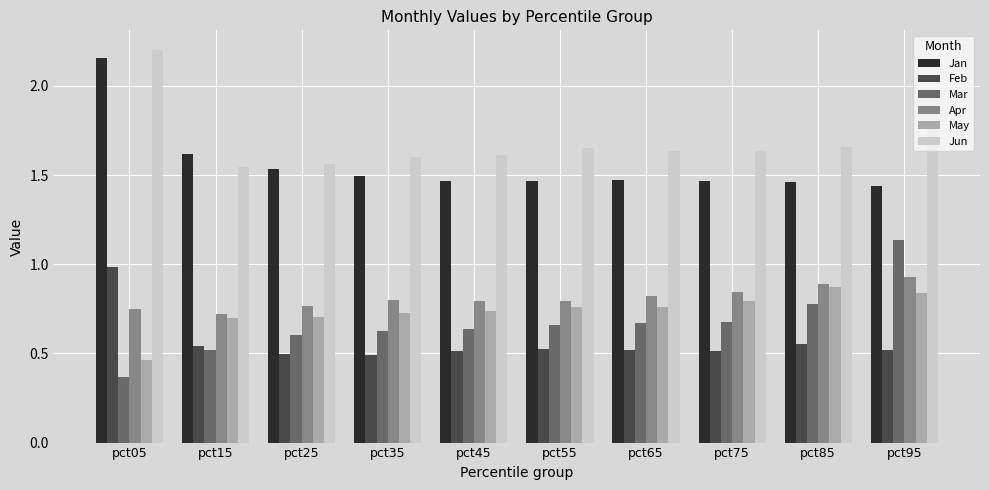

At which category is the sum across all series the highest?

pct05